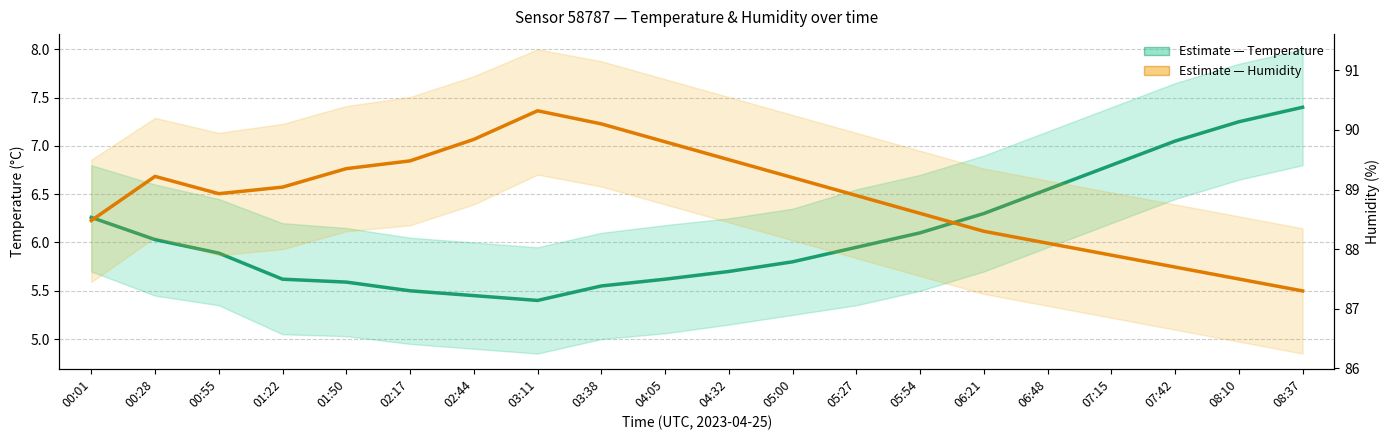

Where does the humidity series first go above 89?

00:28